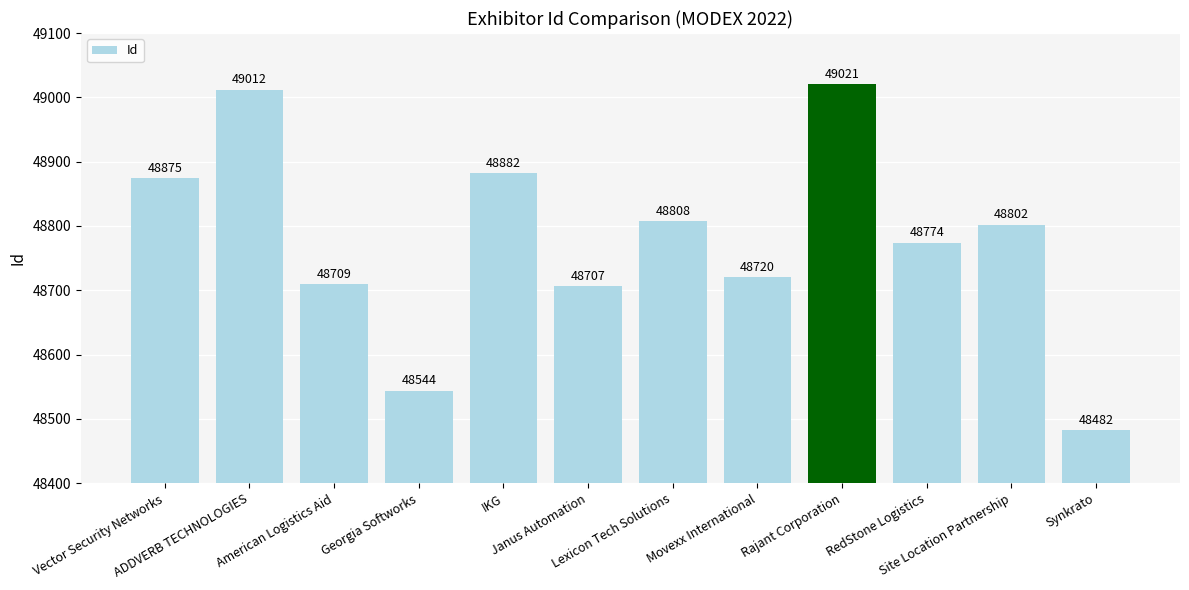

What is the difference between the maximum and minimum values?

539